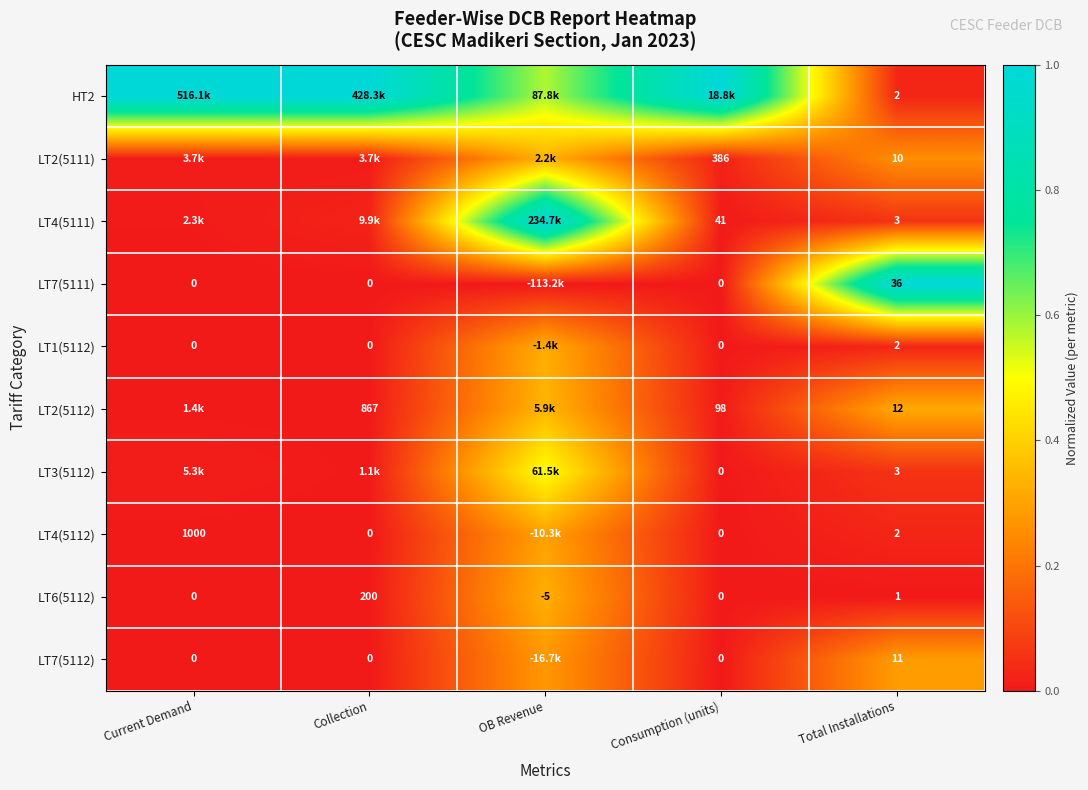

Which category has the highest value in the LT7(5112) series?

Total Installations